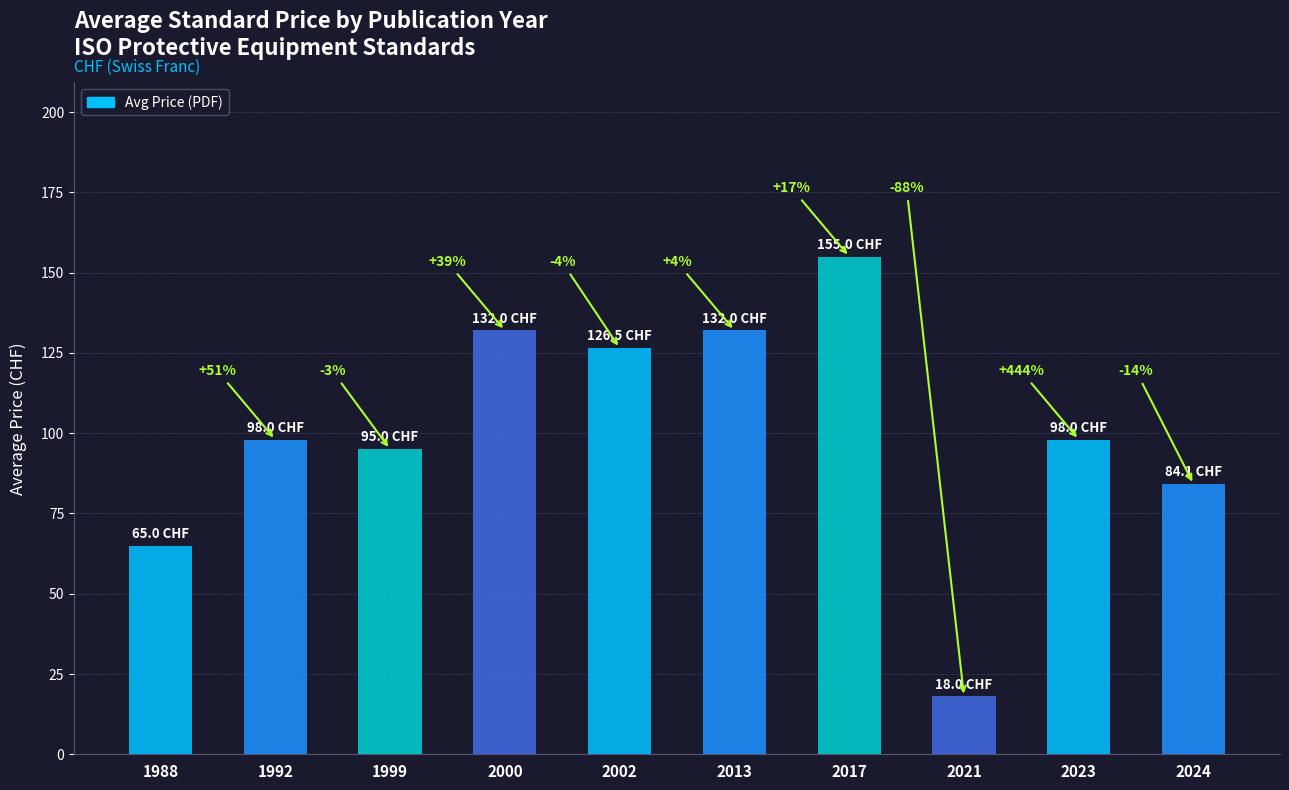

Reading right to left, list all the values displayed in this chart.

84.1	98.0	18.0	155.0	132.0	126.5	132.0	95.0	98.0	65.0